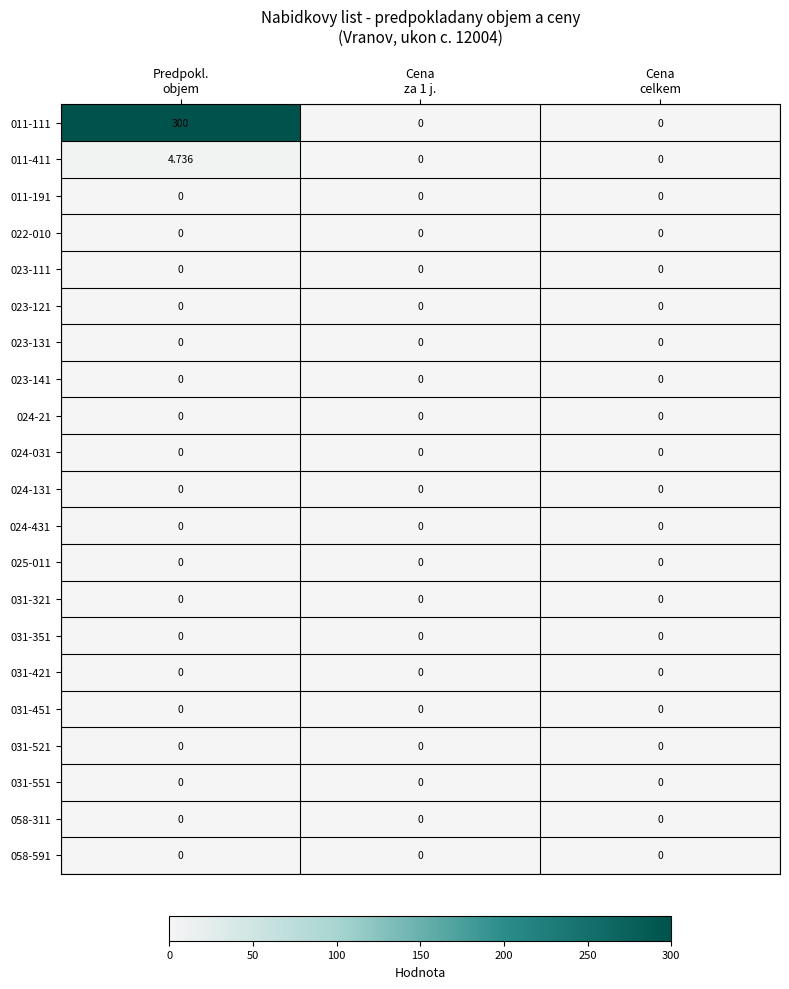

Which series has the widest spread of values?

011-111